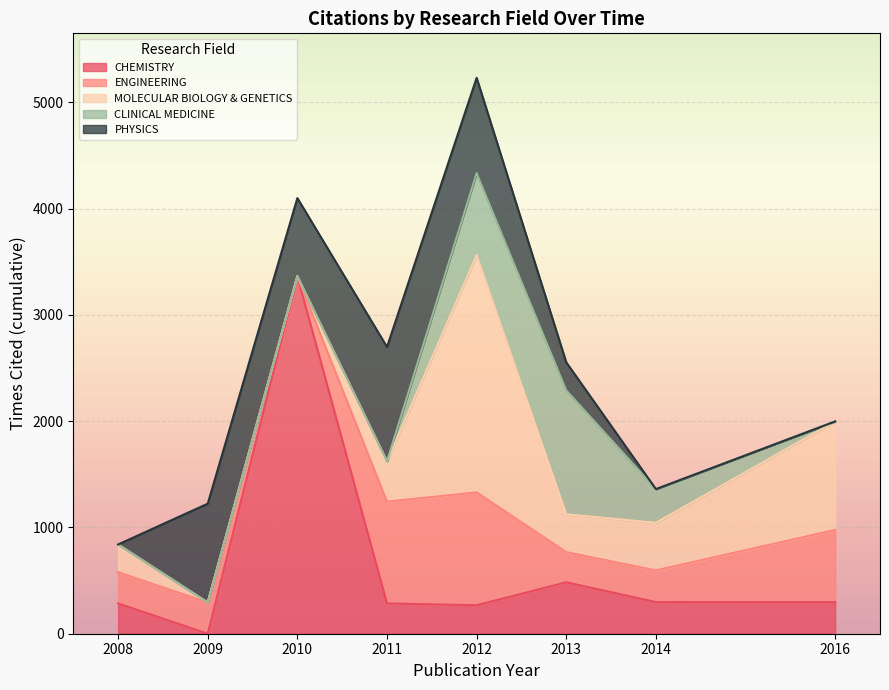

What is the total value across all series at 2013?

2554